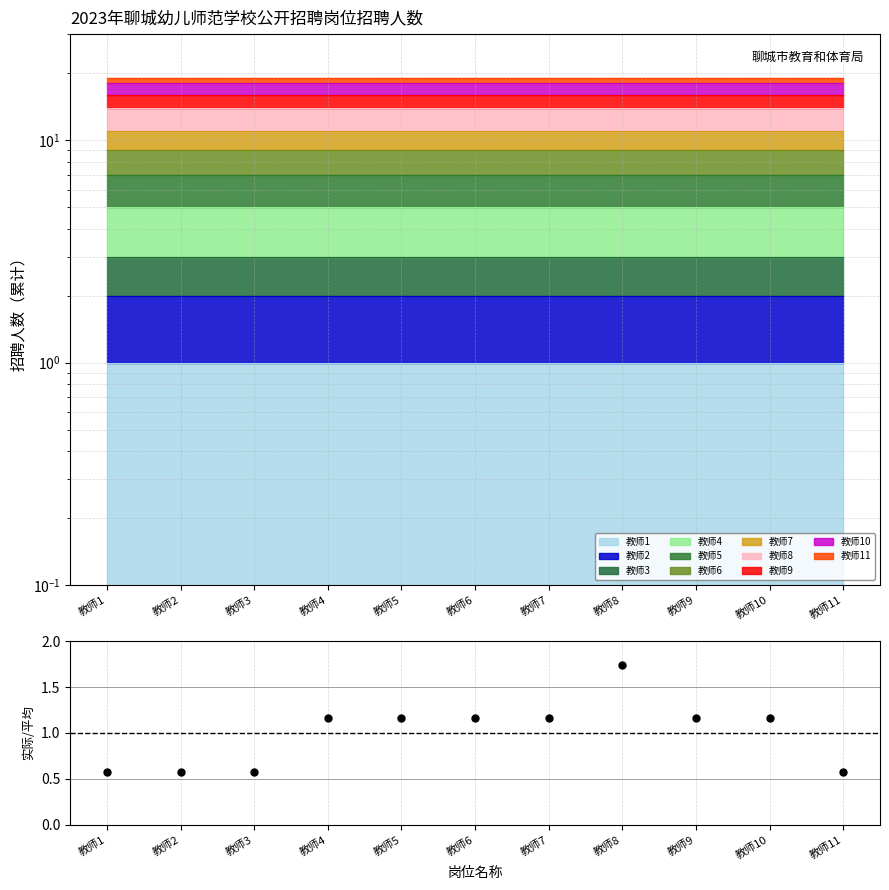

Between 教师7 and 教师5, which is larger?

教师7